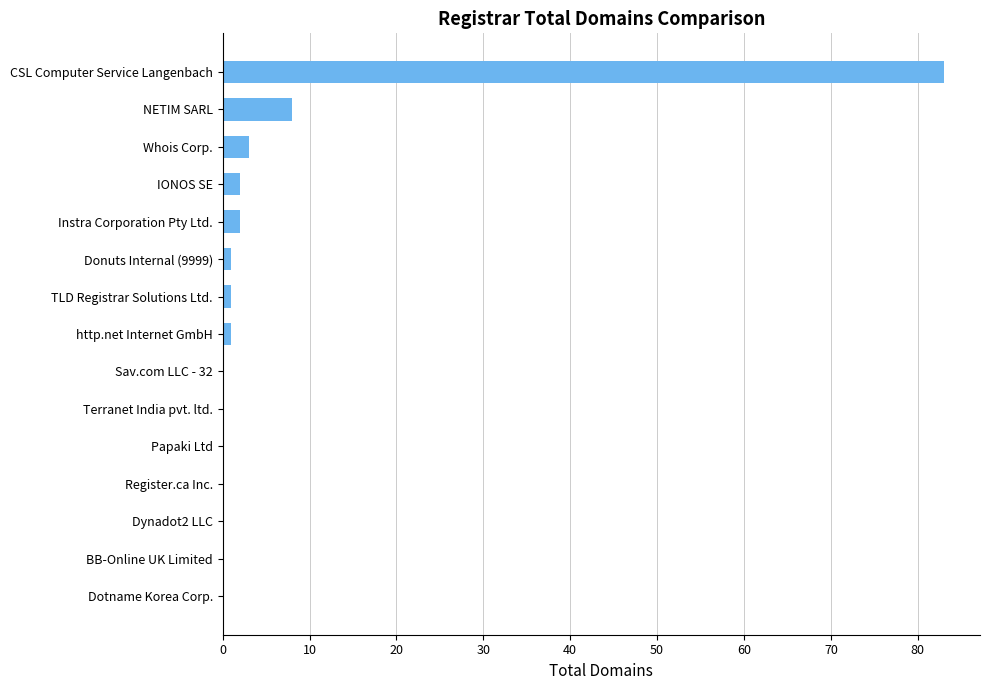

How many categories are shown in the chart?

15